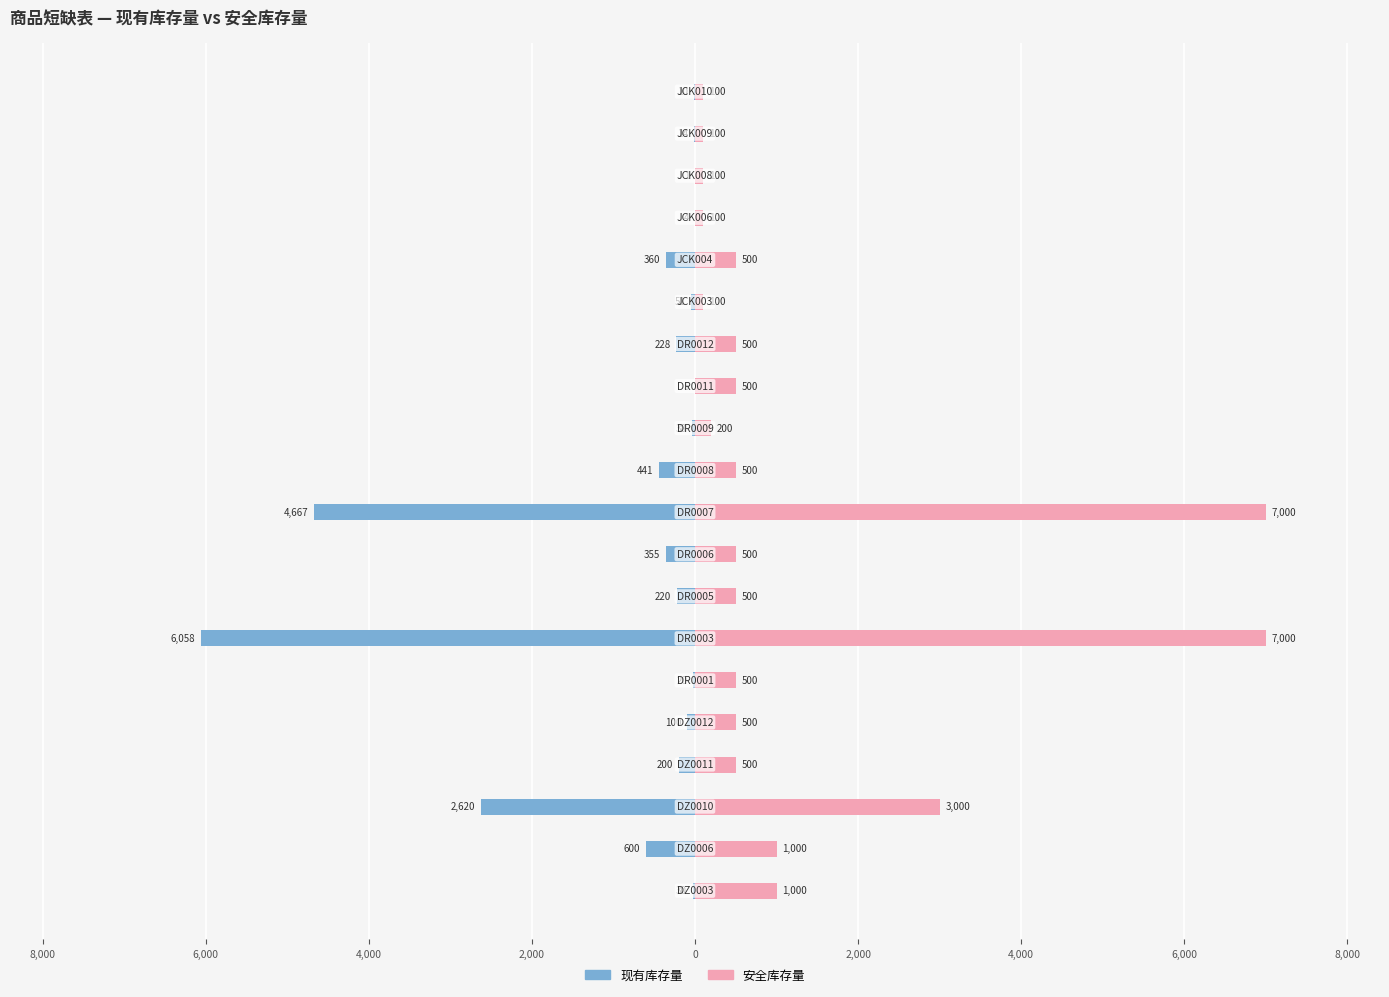

List the series in order of their peak value, lowest first.

现有库存量, 安全库存量